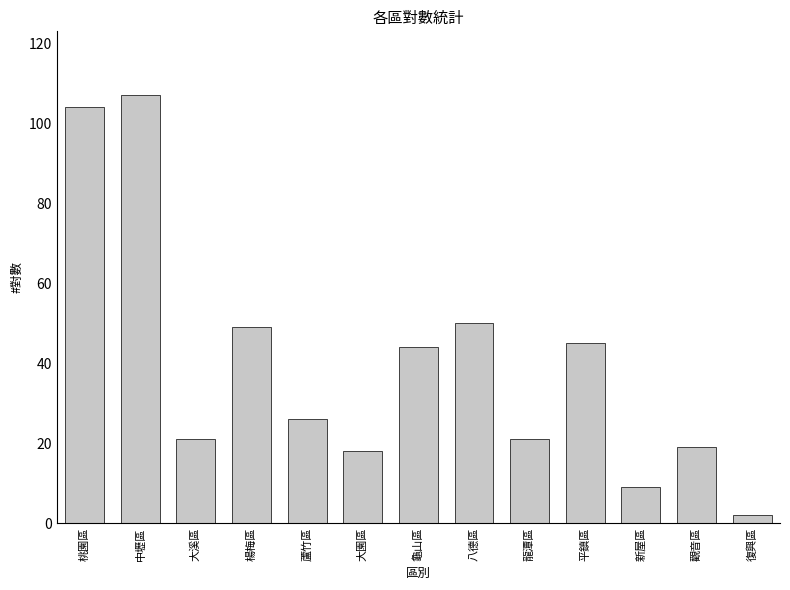

What is the maximum value shown in the chart?

107